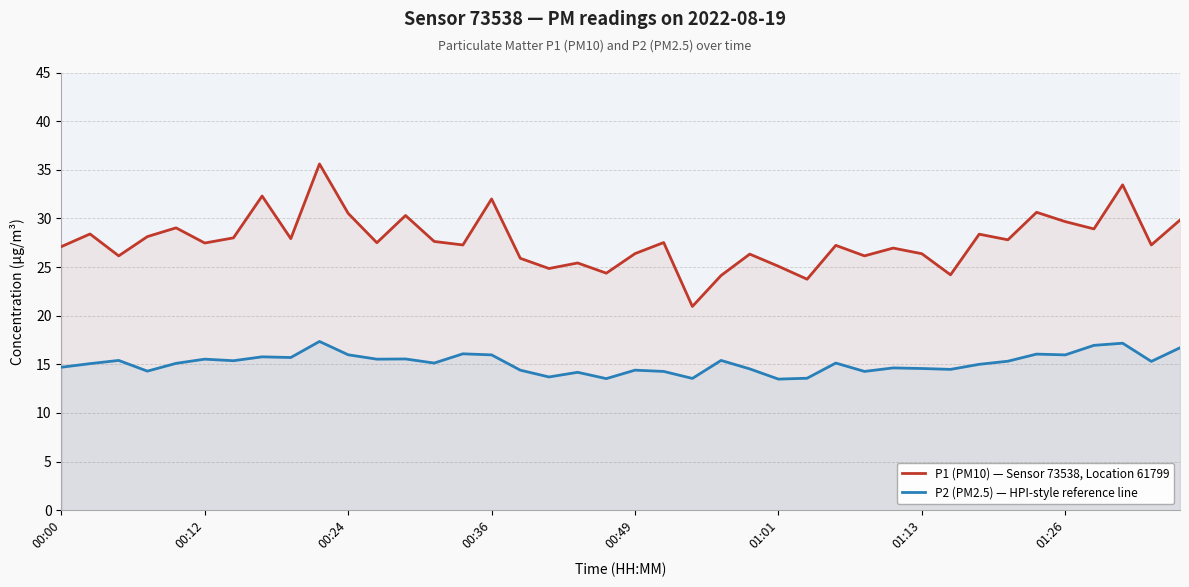

Does the chart have visible grid lines?

Yes